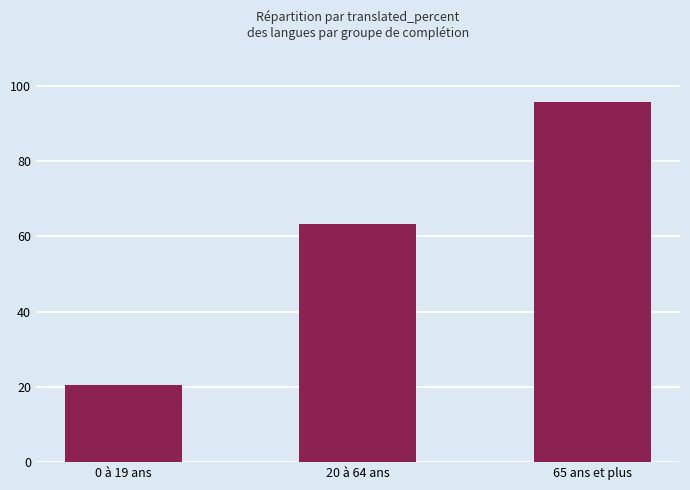

Is it true that the value at 65 ans et plus is 147.0?

False